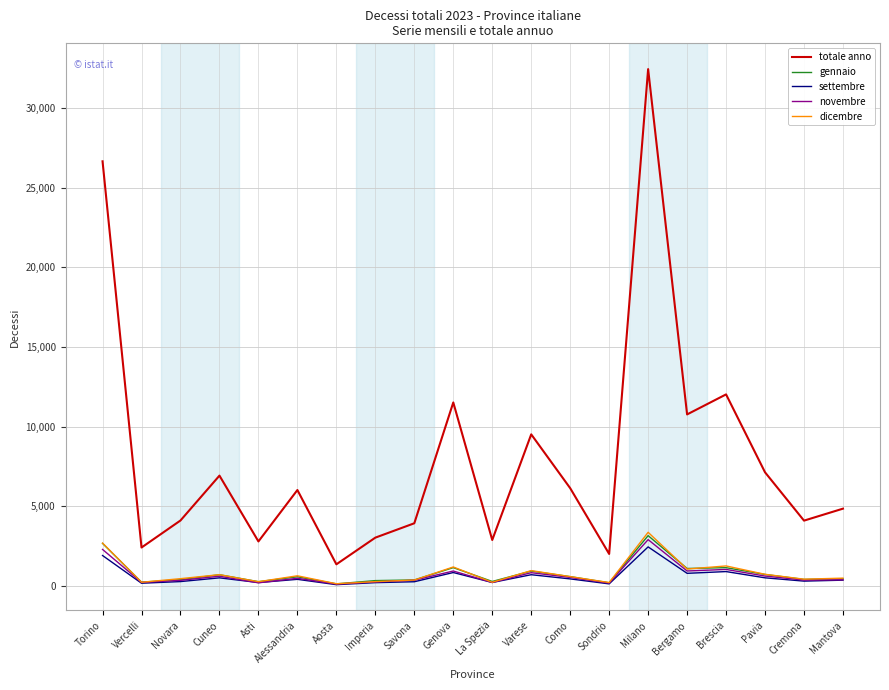

The value of dicembre at Brescia is 1267. True or false?

True